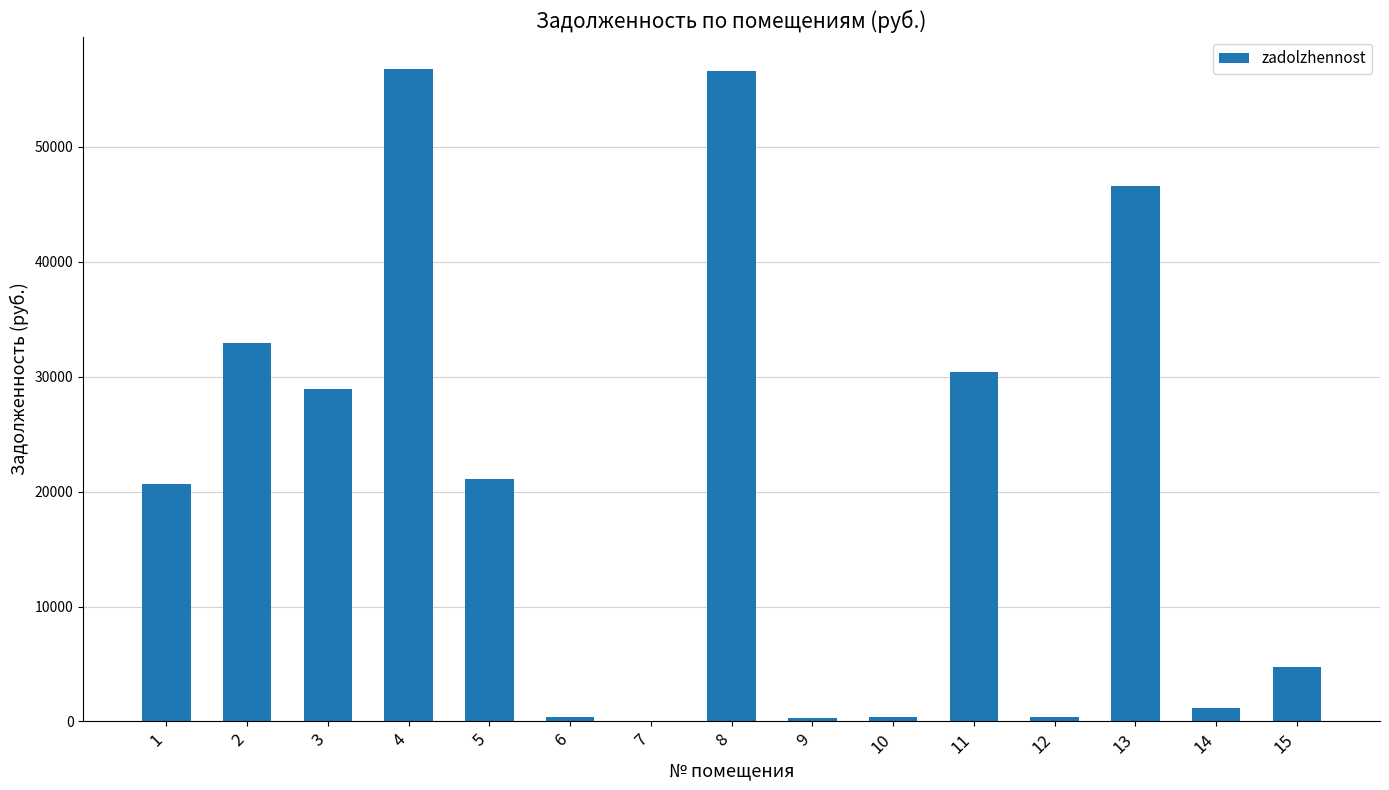

Are the bars grouped side by side (vs. stacked)?

No